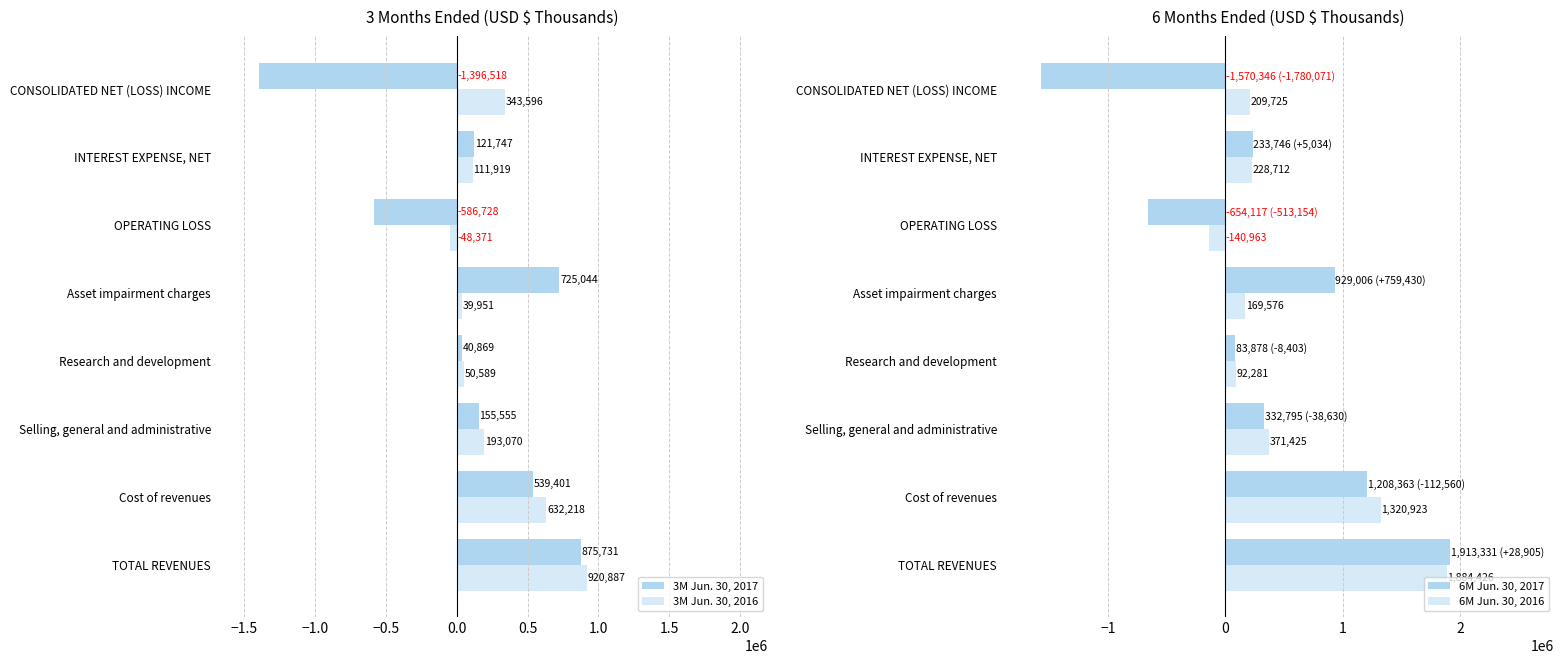

True or false: 6M Jun. 30, 2017 has a value of 1913331 at TOTAL REVENUES.

True